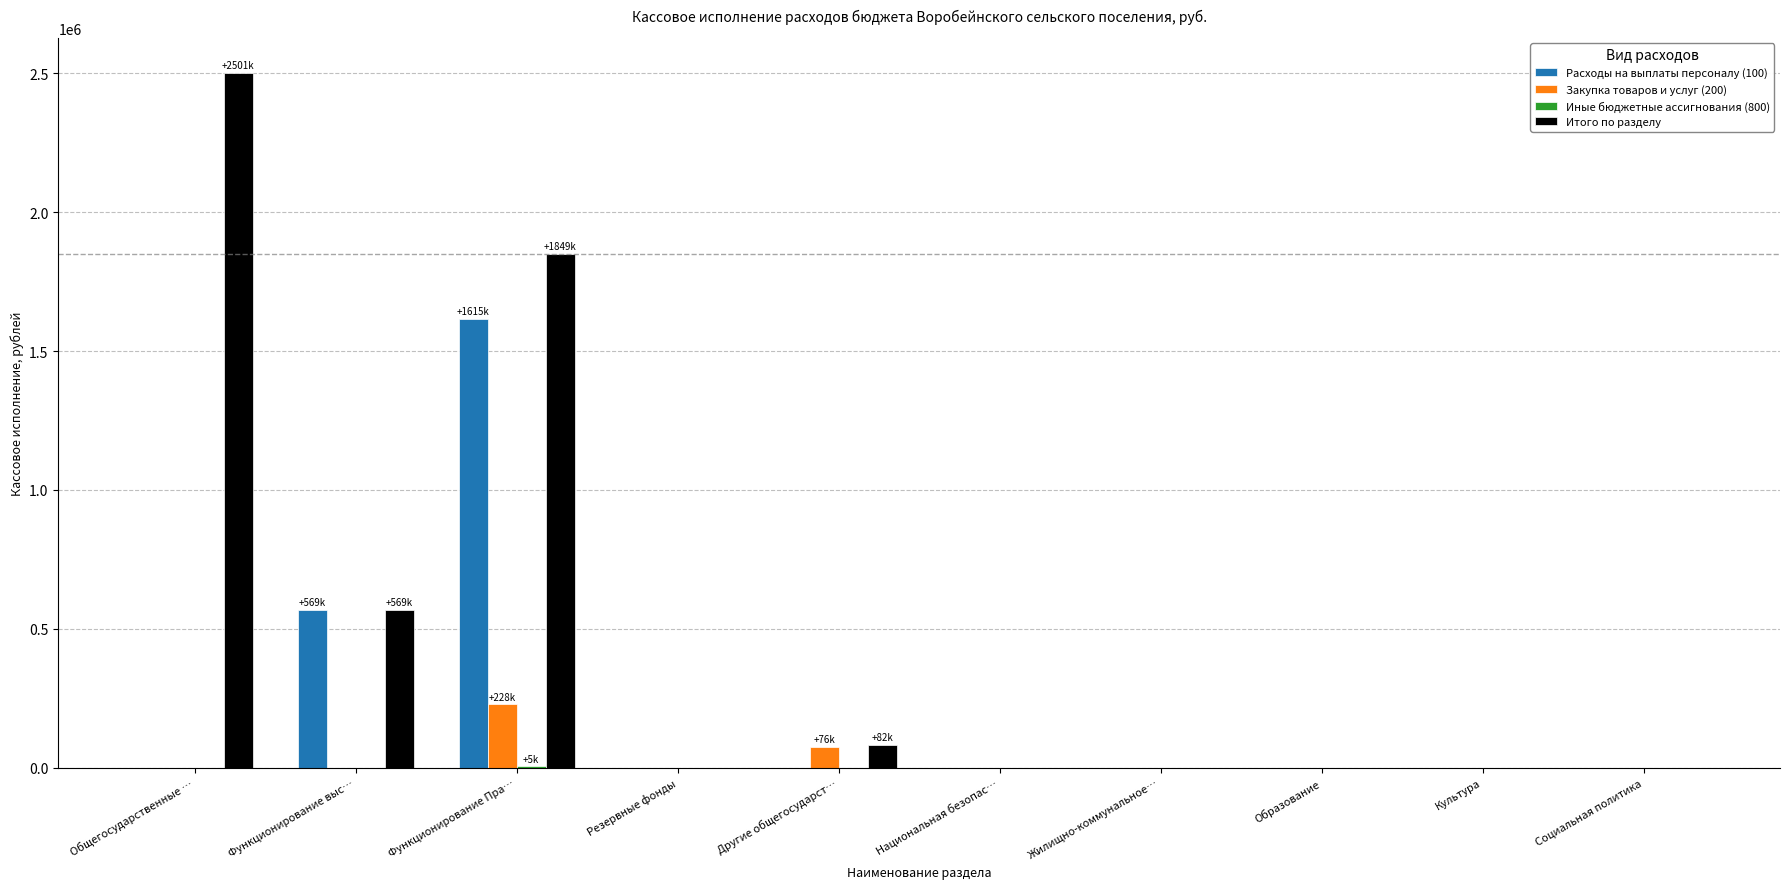

What is the sum of the Закупка товаров и услуг (200) values at Общегосударственные … and Другие общегосударст…?

76146.7